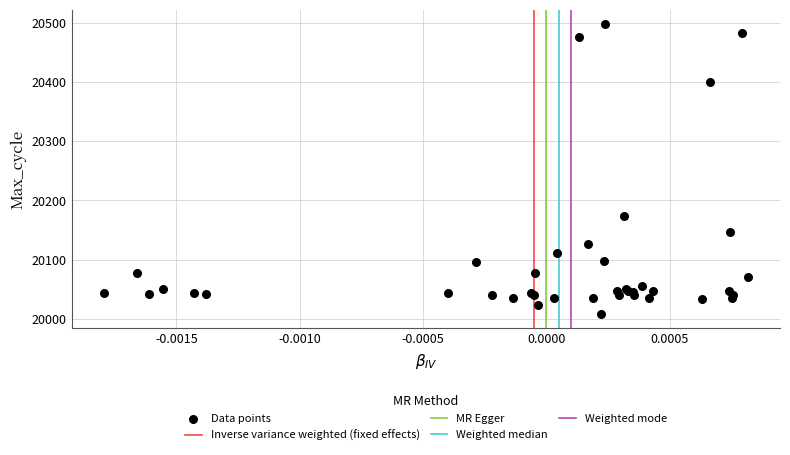

What Y value in the scatter plot is closest to 20253?

20173